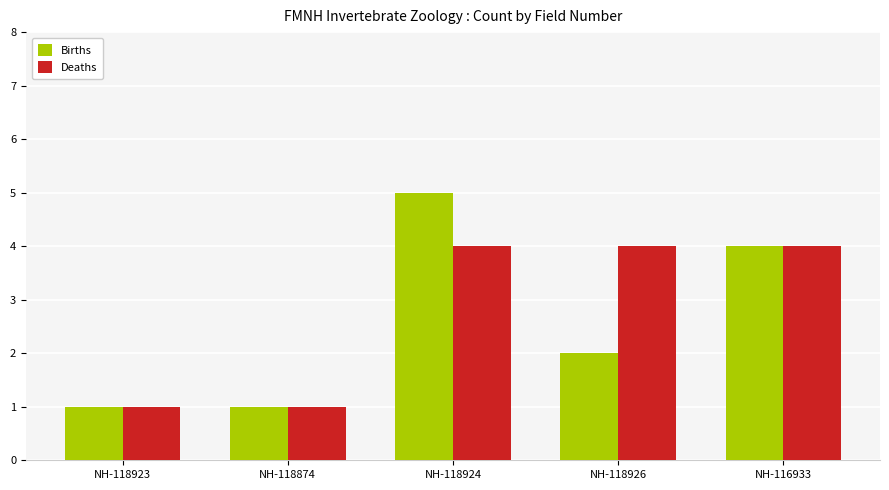

What is the value of the Births bar at the 1st from the left?

1